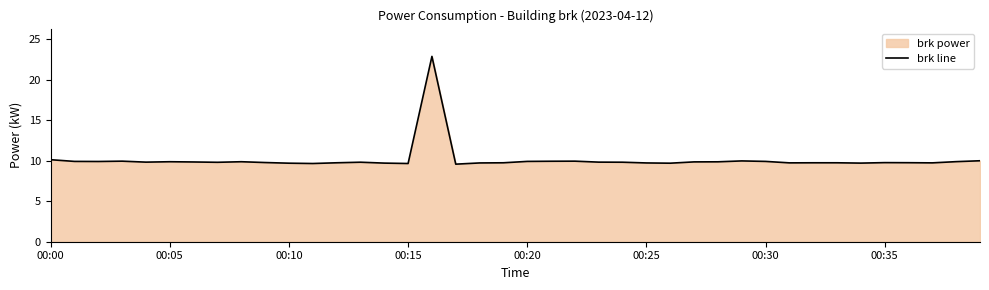

True or false: the data shows 9.8 at 13.

True